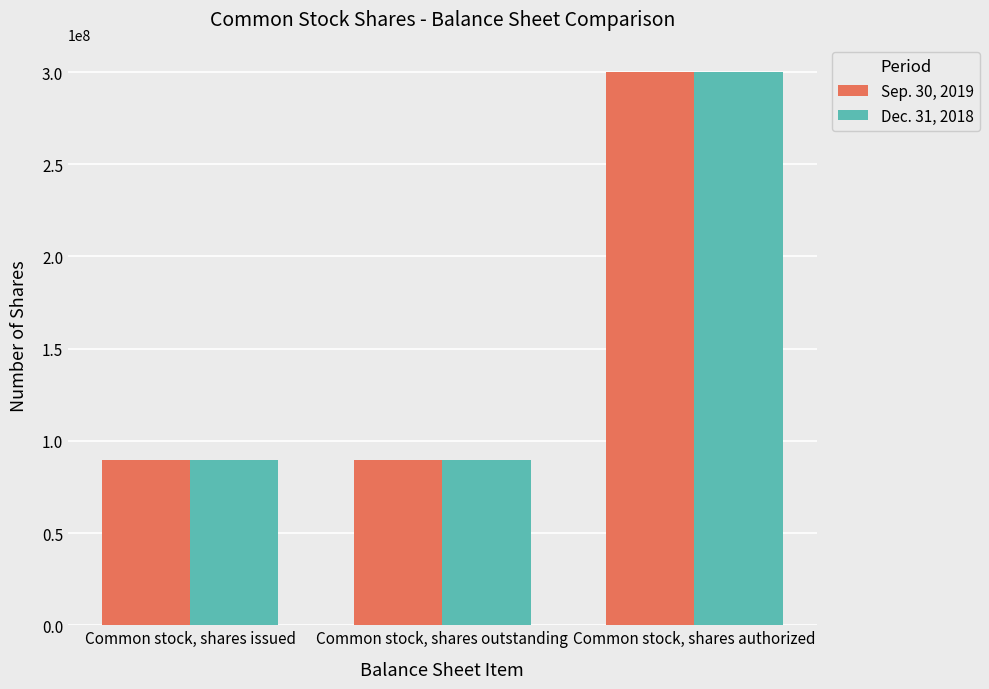

Reading right to left, extract all data points from this chart.

Sep. 30, 2019: Common stock, shares authorized=300000000	Common stock, shares outstanding=89889074	Common stock, shares issued=89889074
Dec. 31, 2018: Common stock, shares authorized=300000000	Common stock, shares outstanding=89862683	Common stock, shares issued=89862683